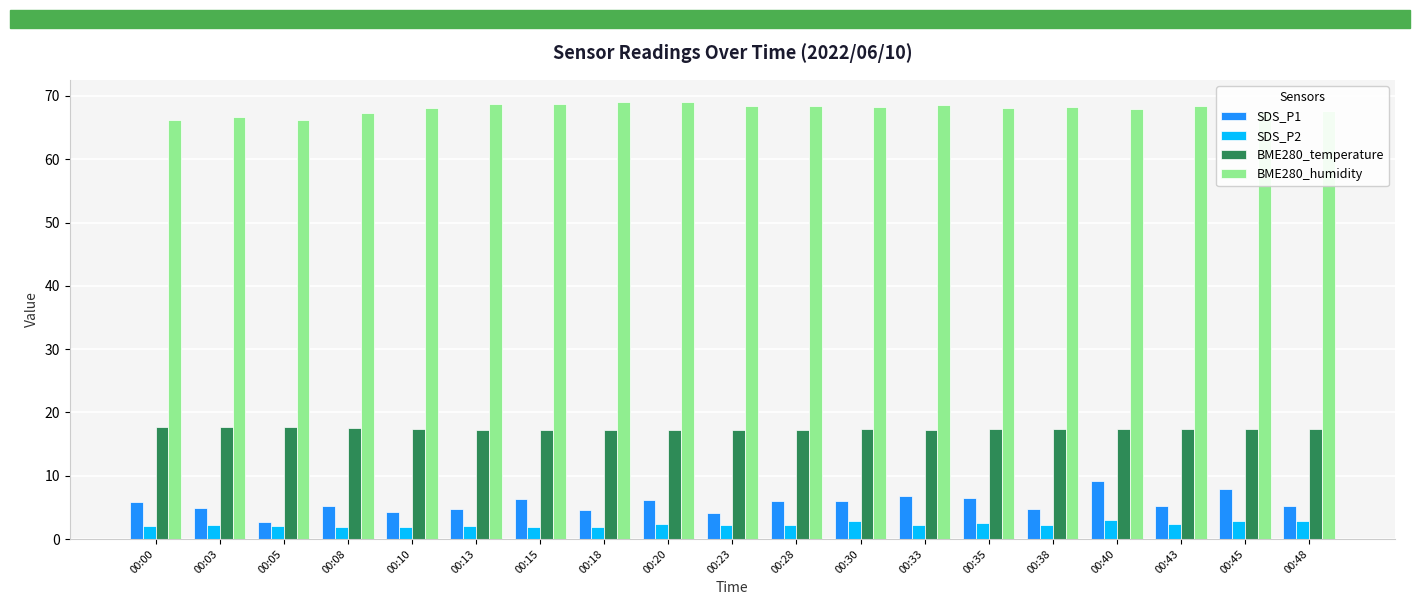

What is the difference between the second highest and minimum values in the BME280_humidity series?

2.9